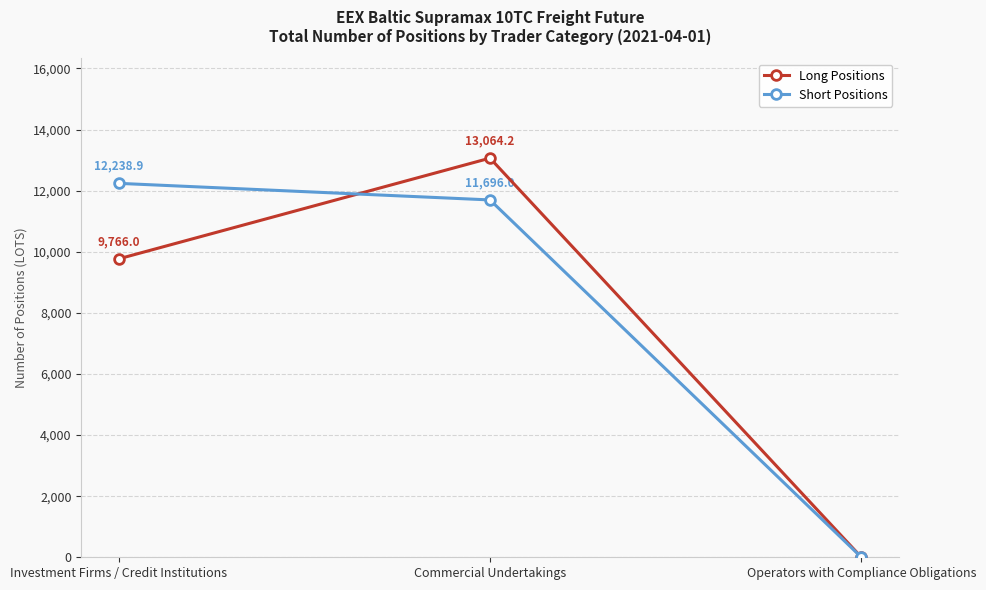

True or false: Short Positions has a value of 12238.9 at Investment Firms / Credit Institutions.

True